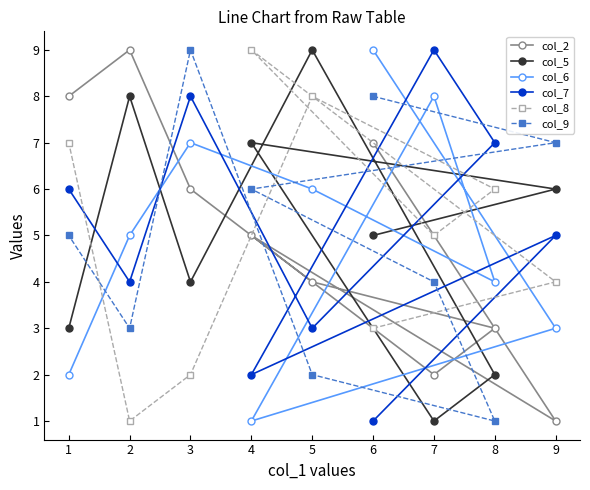

At which category is the sum across all series the highest?

3